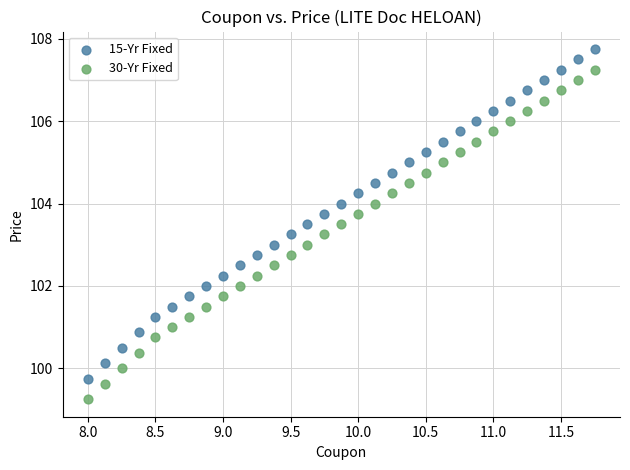

Across all data points, what is the range of Y values (max minus min)?

8.5